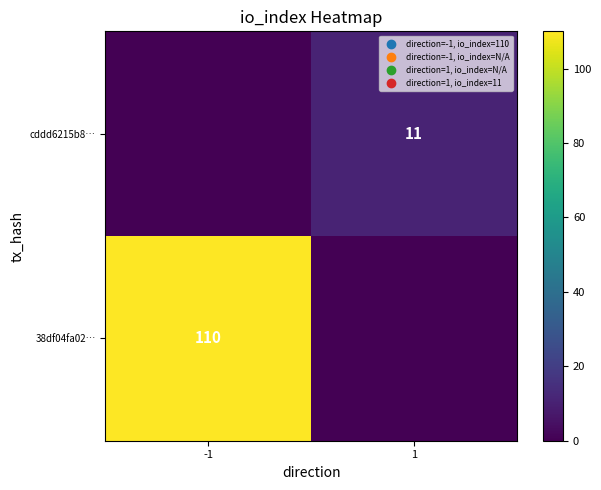

True or false: 38df04fa02… has a value of 110 at -1.

True